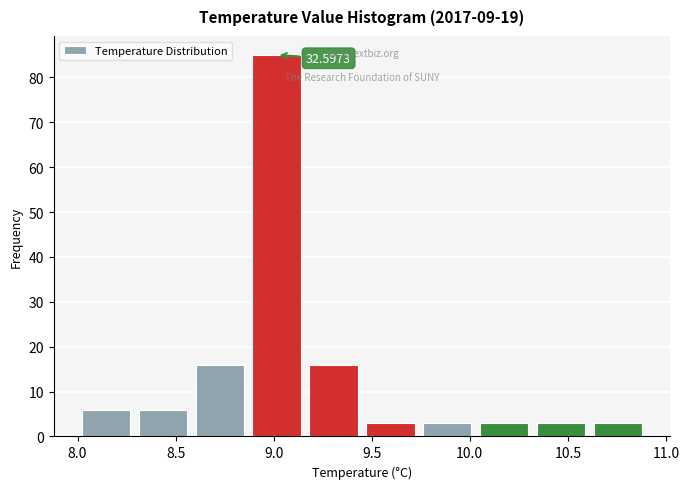

Over which range of the x-axis is the bar tallest?

8.87 to 9.16